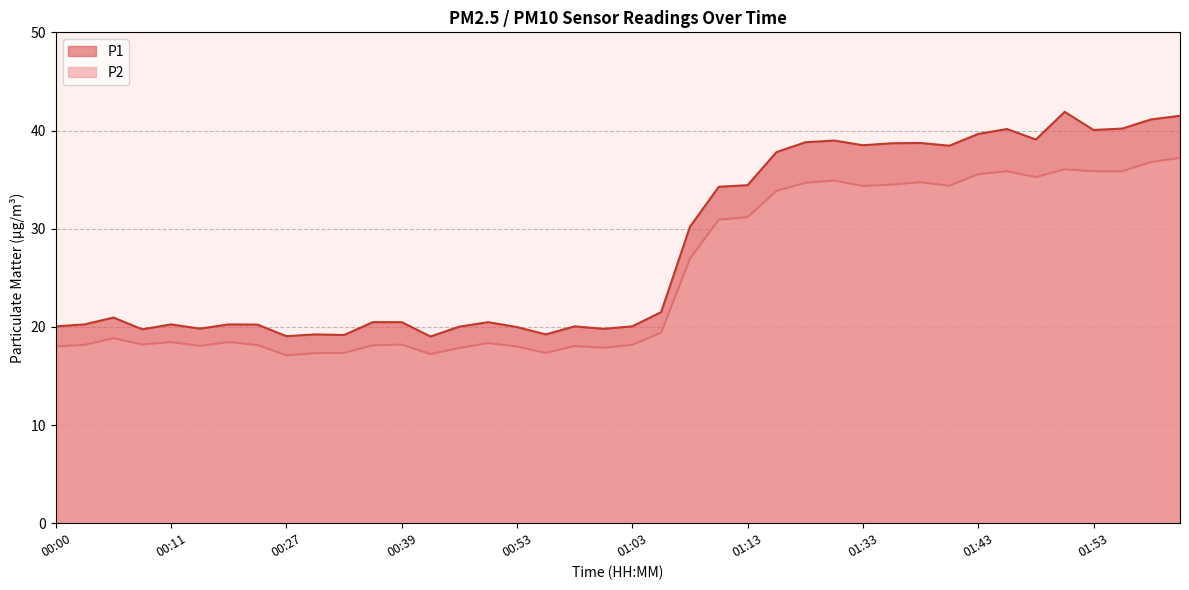

Which label corresponds to the smallest value in the chart?

00:27